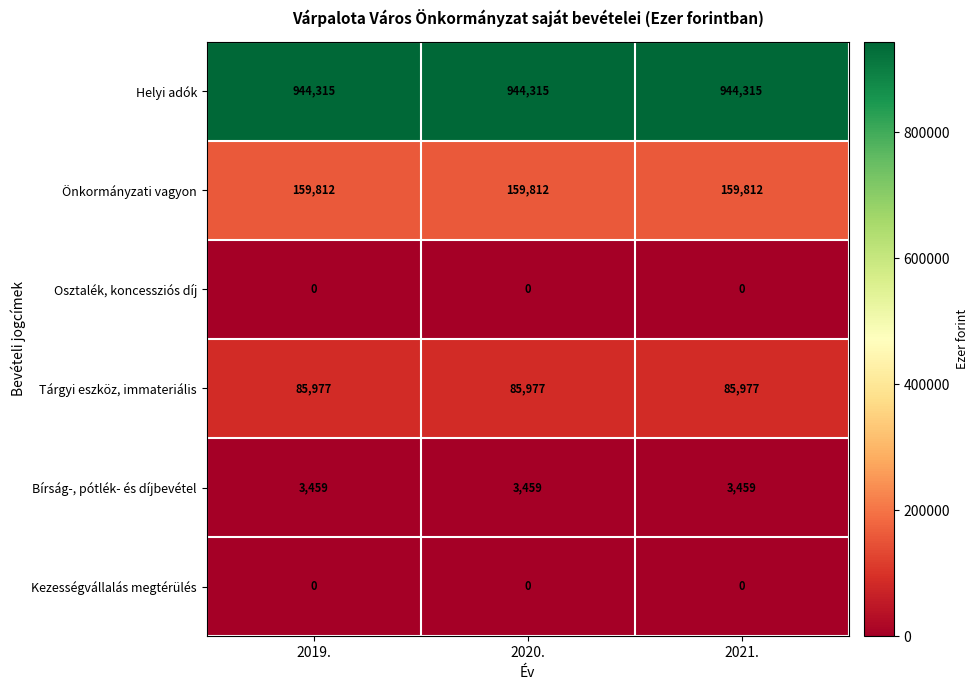

Which series has the largest total across all categories?

Helyi adók